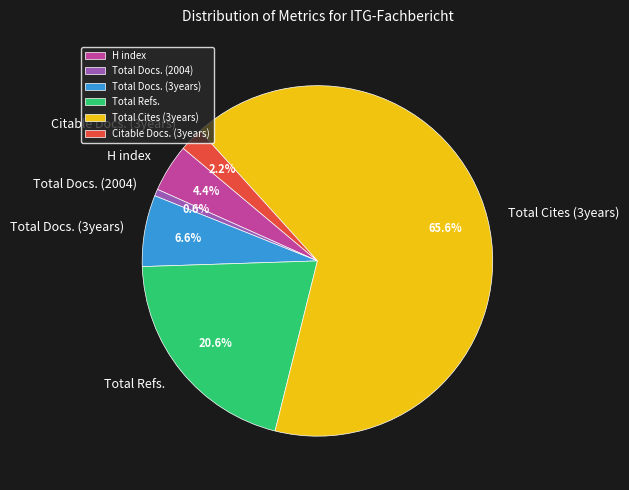

What is the largest slice in the pie chart?

Total Cites (3years)